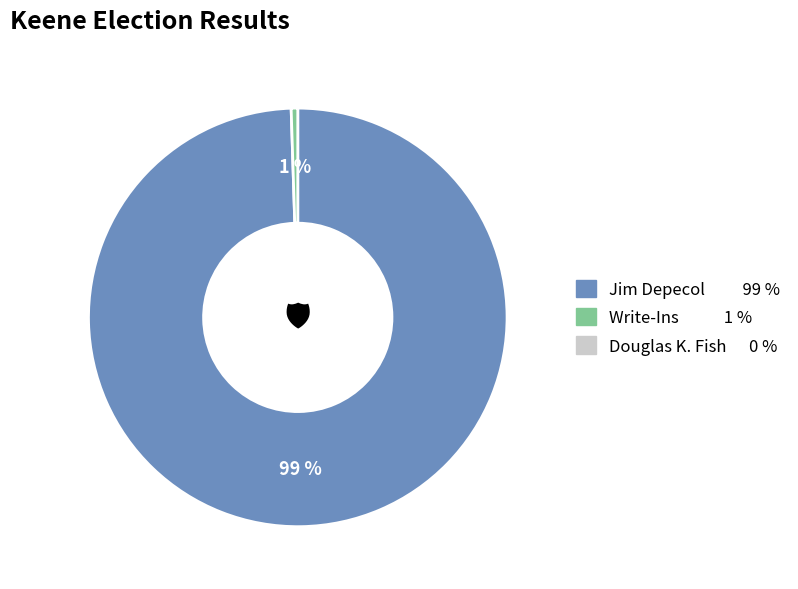

Is there any slice that represents more than half of the pie?

Yes